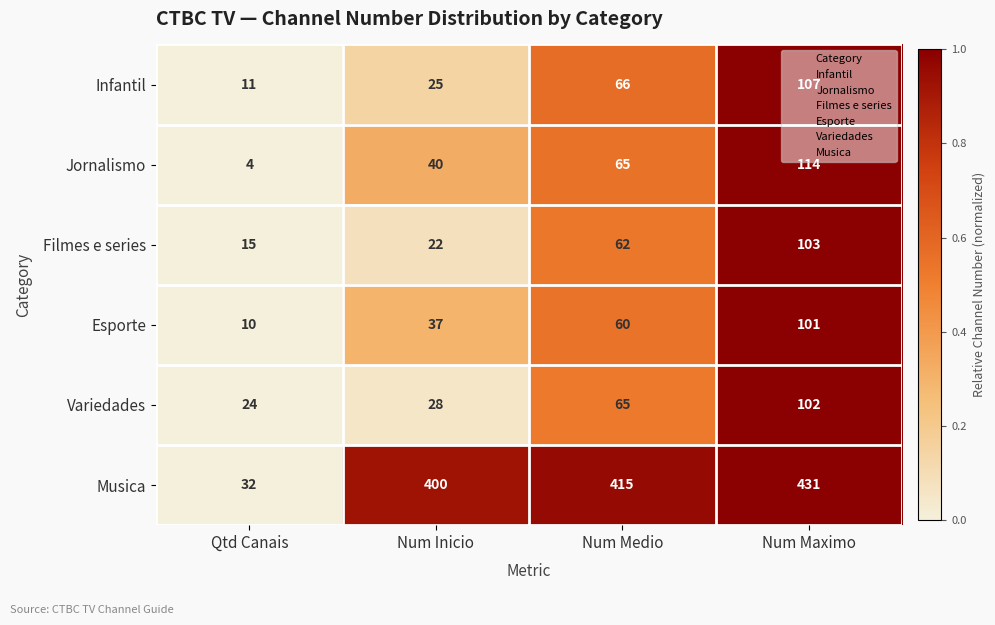

At which category is the sum across all series the highest?

Num Maximo